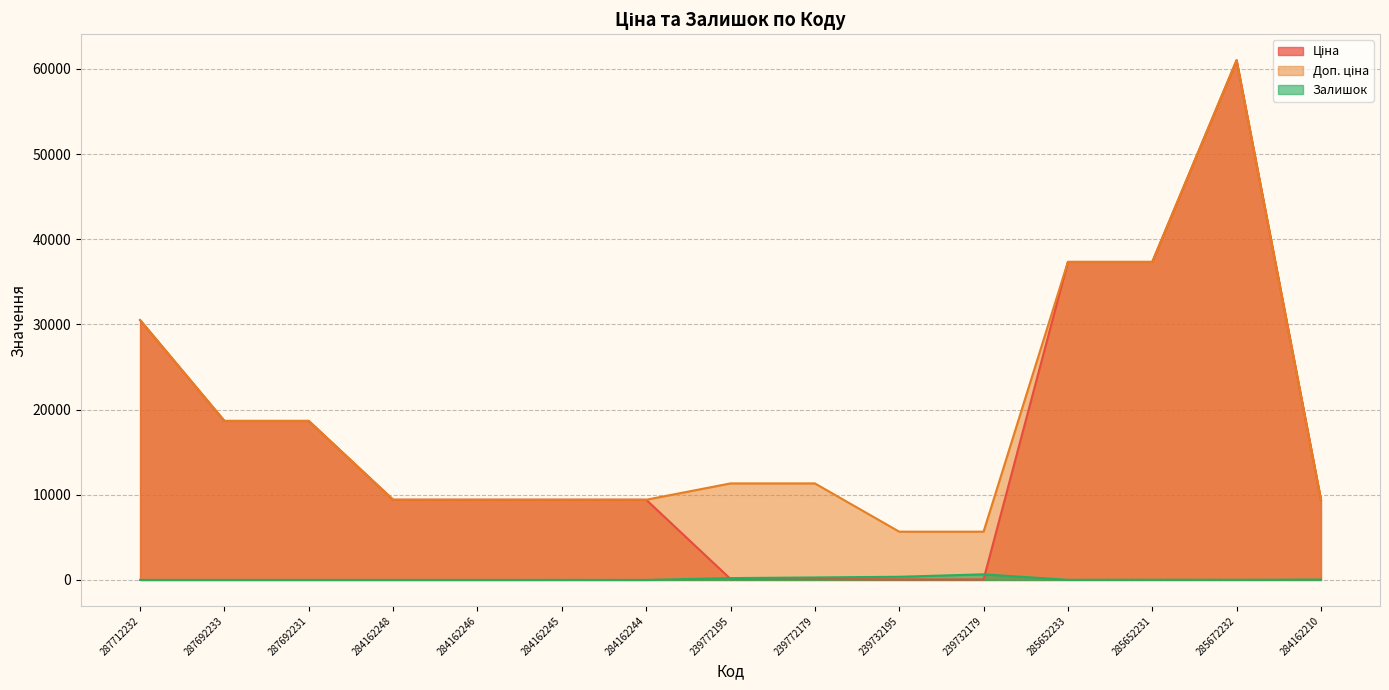

At which label is Залишок closest to 329?

239772179